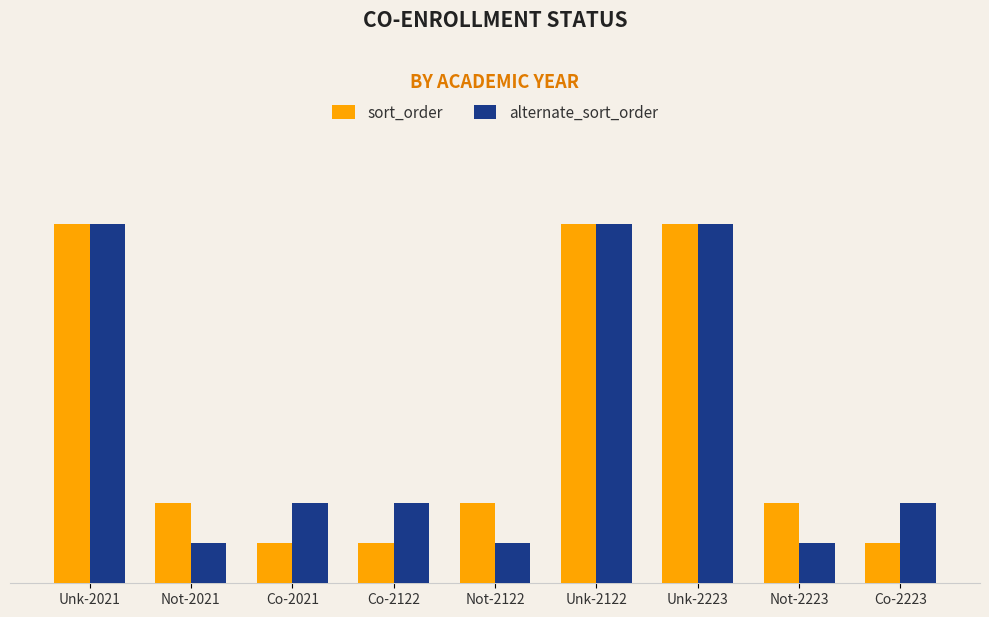

What are all the series names shown in the legend?

sort_order, alternate_sort_order